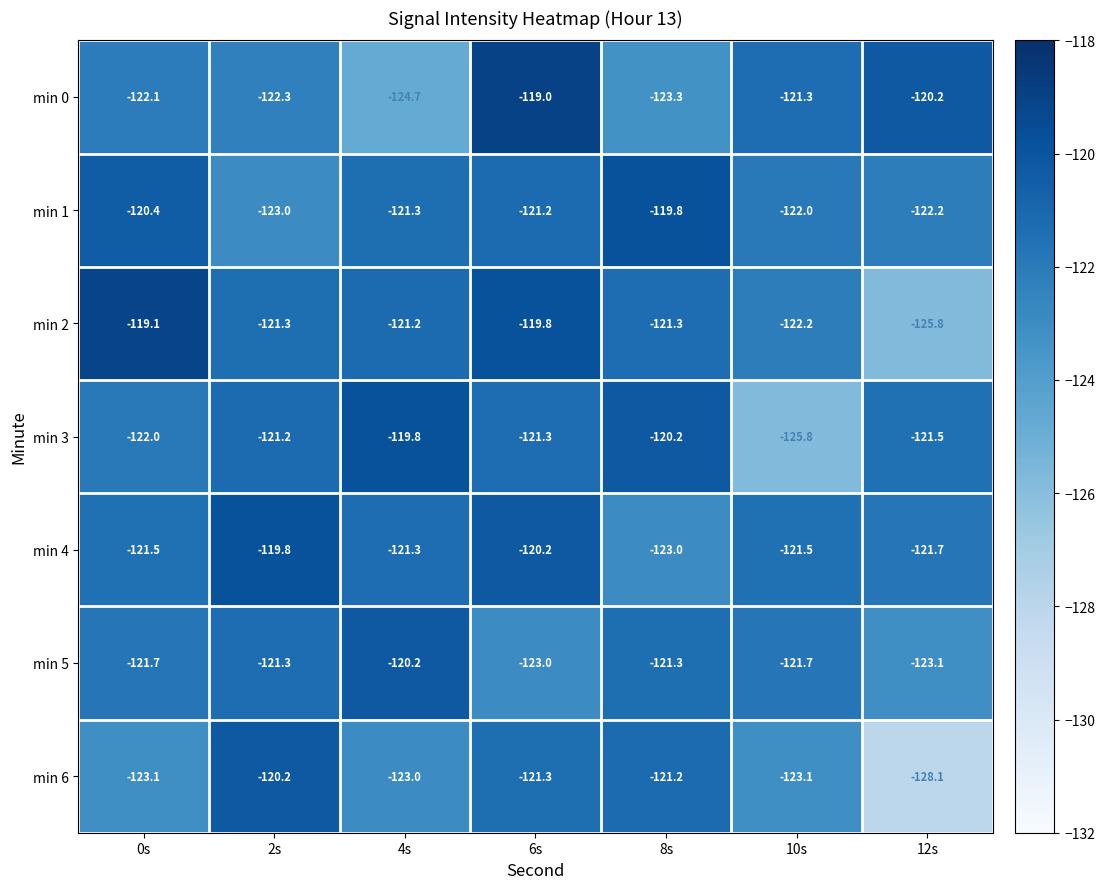

Which series has the largest total across all categories?

min 4